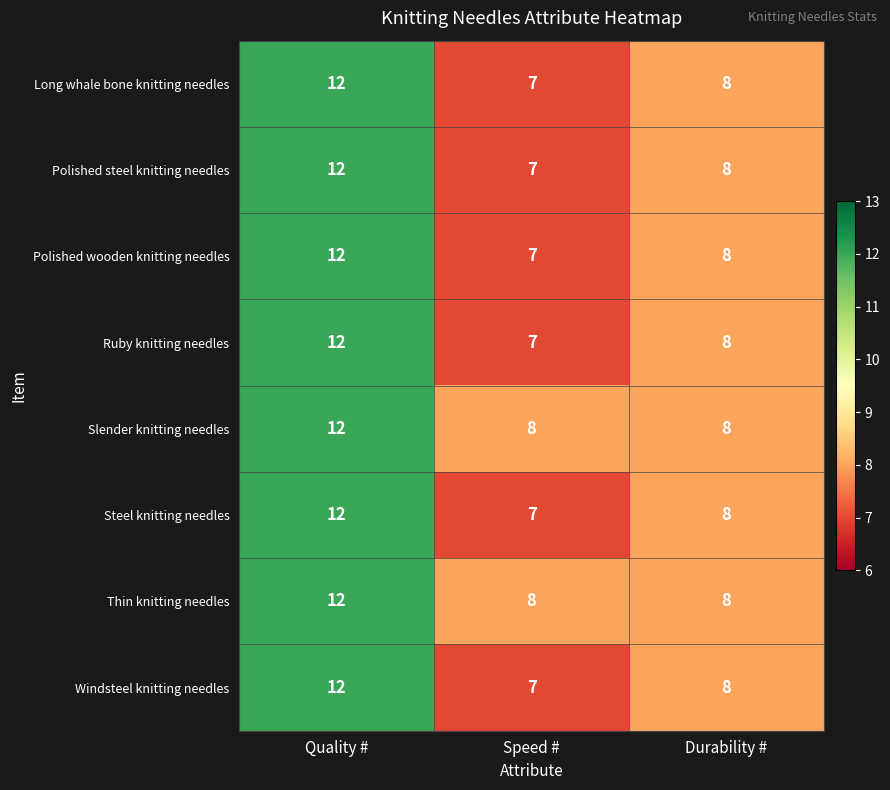

Is the value of Slender knitting needles at Speed # greater than the value of Ruby knitting needles at Speed #?

Yes